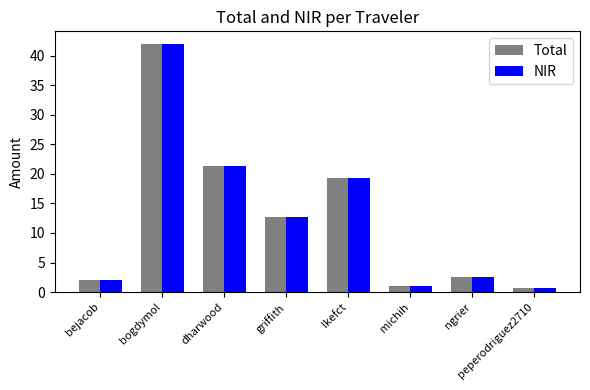

What are all the series names shown in the legend?

Total, NIR